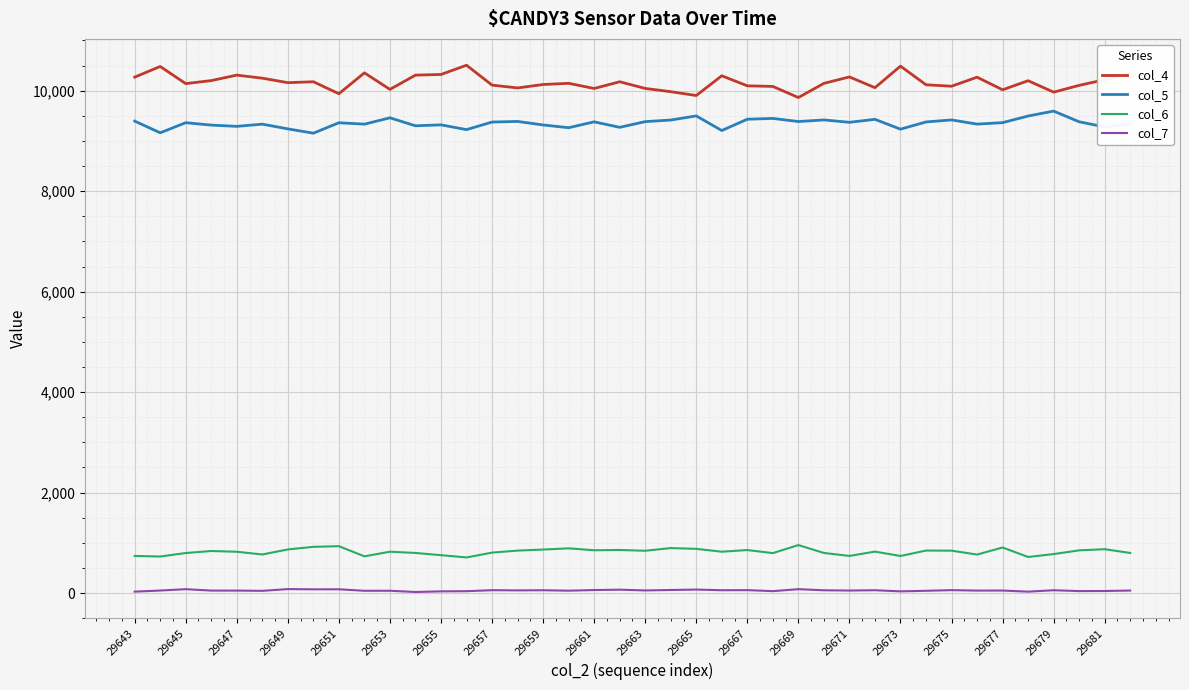

Which series has the widest spread of values?

col_4